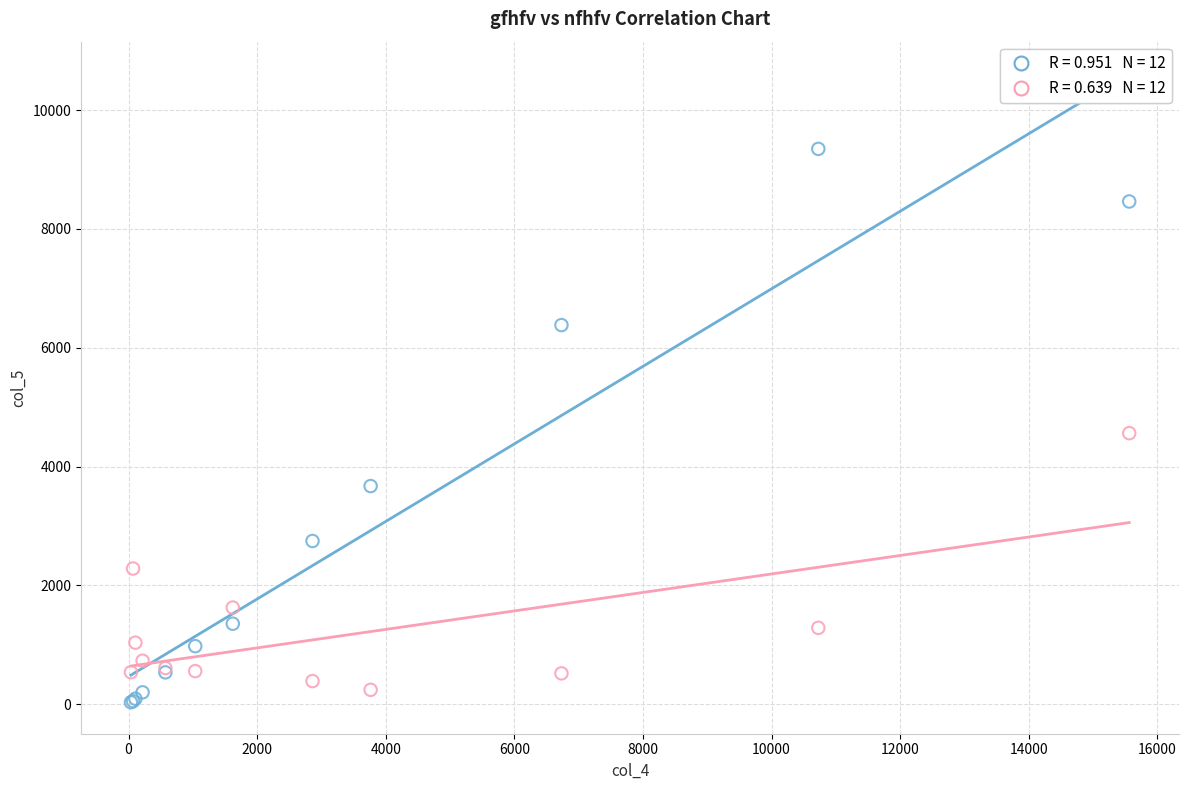

Across all series, what Y value is closest to 4691?

4563.1